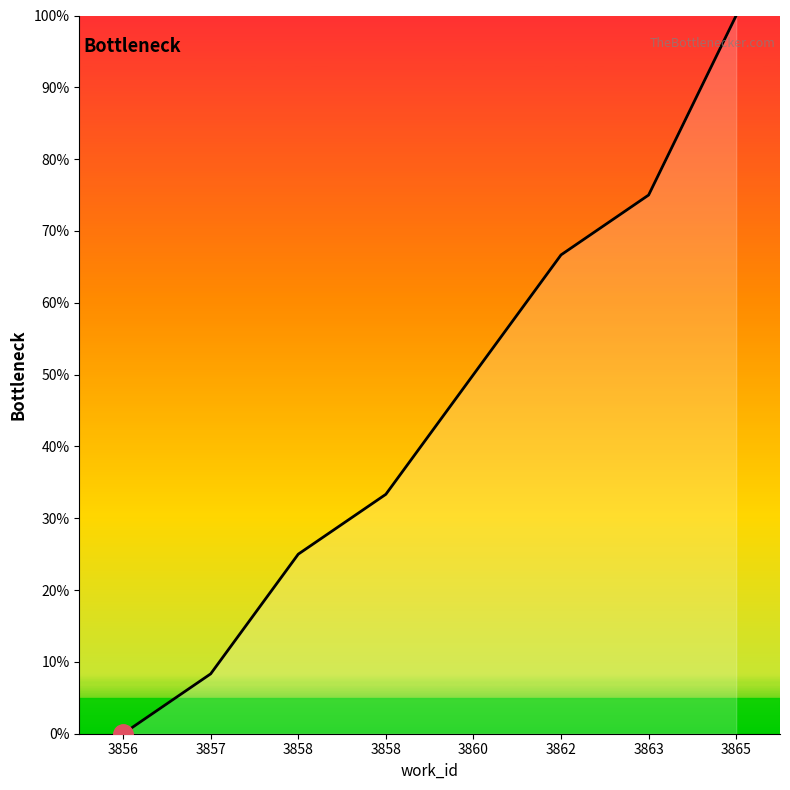

What is the value of the 2nd point from the left?

8.3